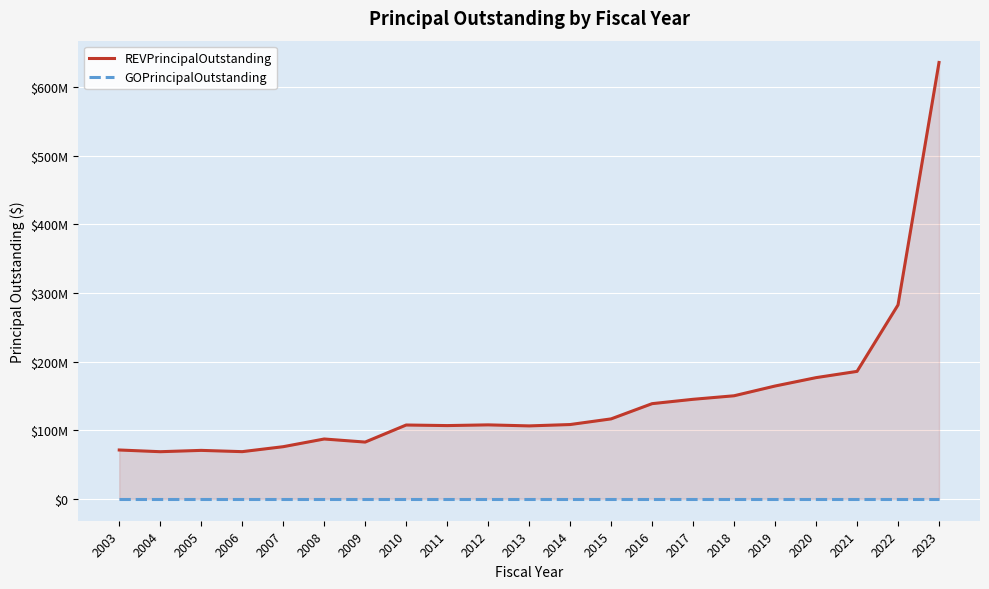

True or false: GOPrincipalOutstanding has more than 2 points higher than both neighbors.

False